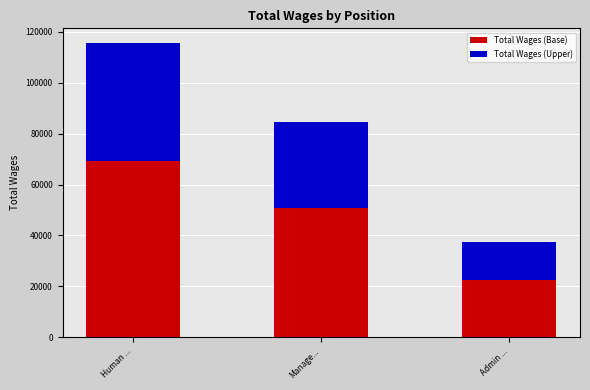

What is the sum of all Total Wages (Base) values?

142682.4